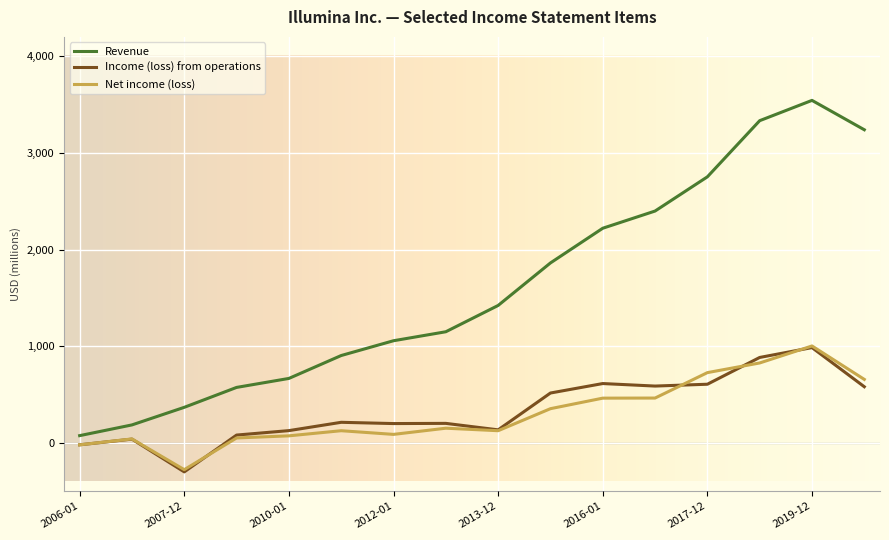

What is the lowest value of the Income (loss) from operations series?

-301